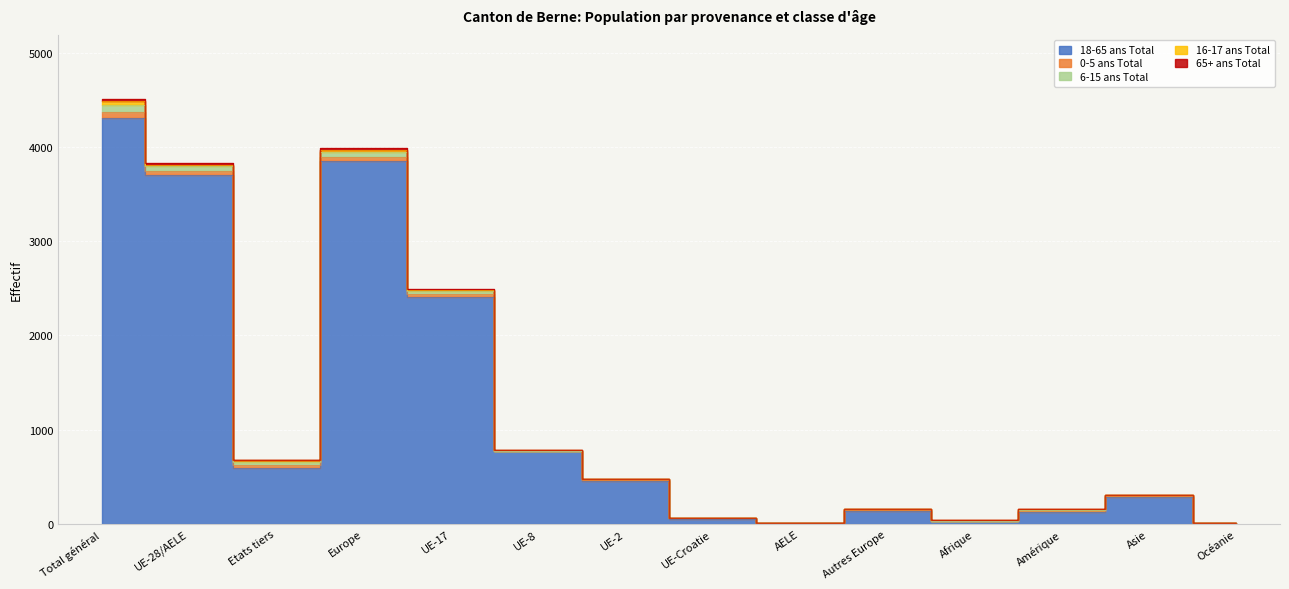

Does the chart display data point markers on the line(s)?

No